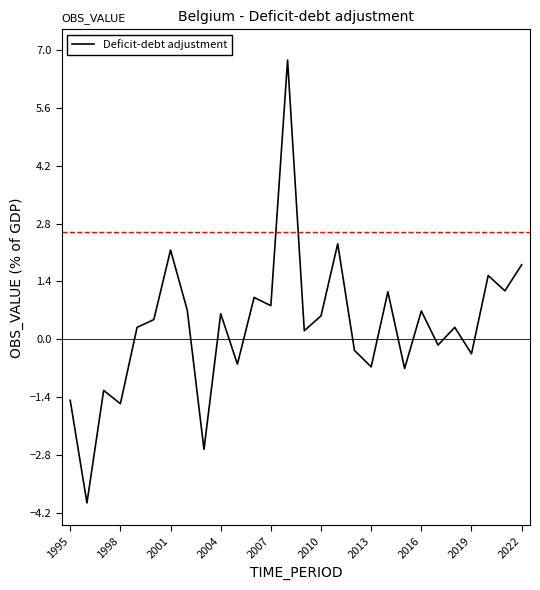

What is the maximum value shown in the chart?

6.8